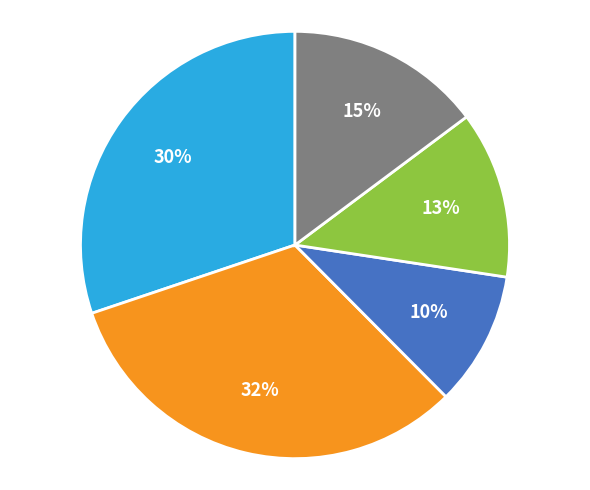

To the nearest percent, what is the difference between the largest and smallest slice percentages?

22%